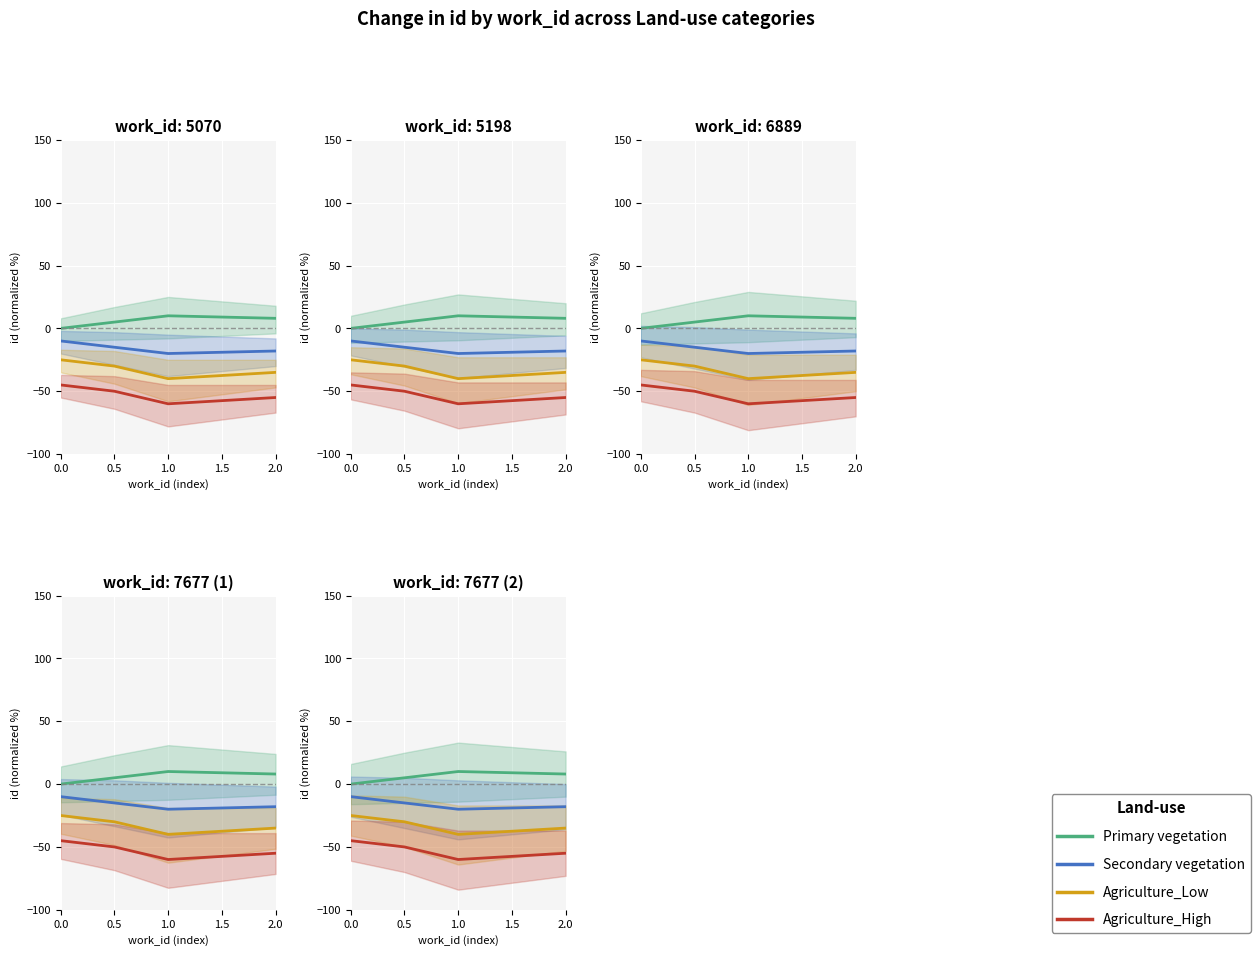

What is the smallest value displayed?

-60